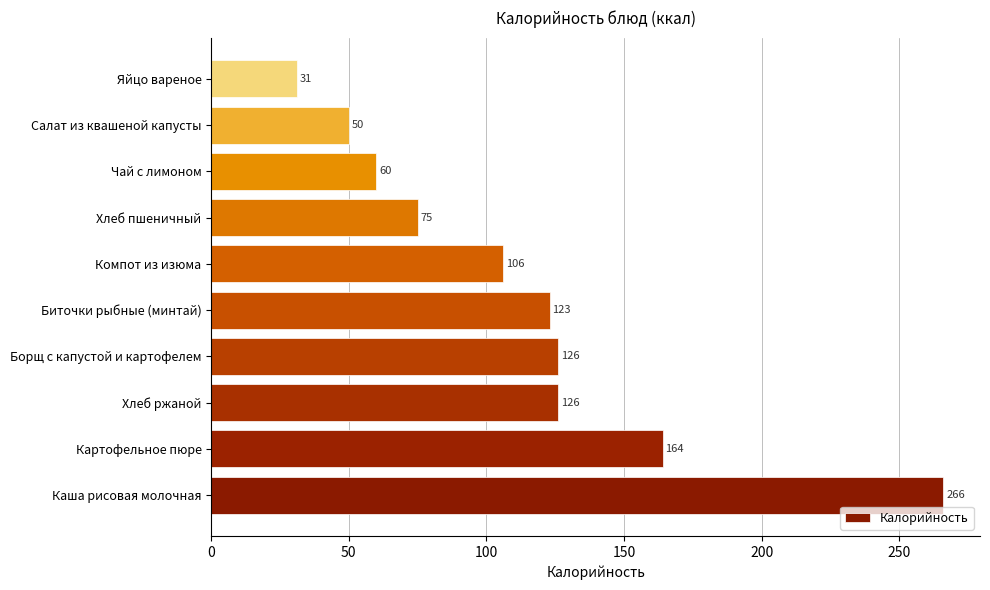

Is it true that the value at Яйцо вареное is 31?

True